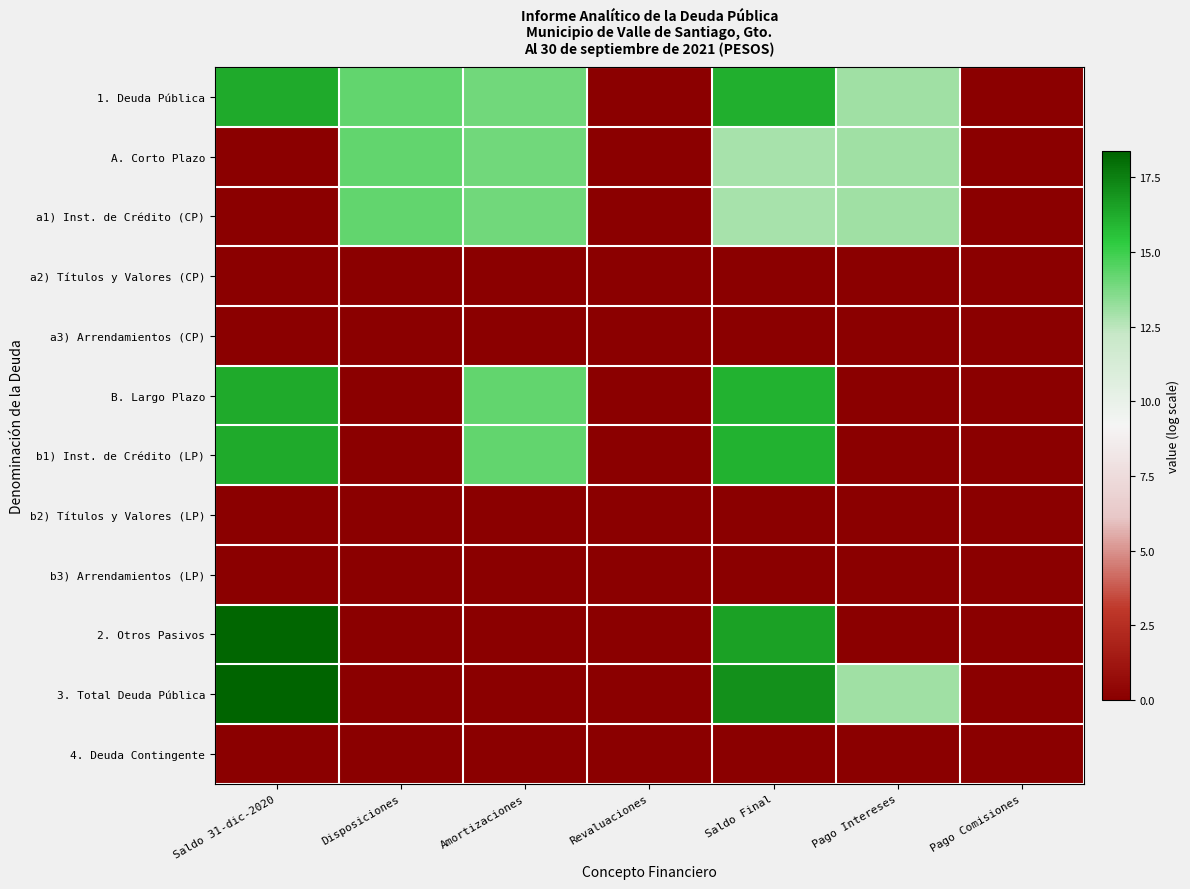

Reading left to right, what are all the values shown in this chart?

1. Deuda Pública: Saldo 31-dic-2020=16.2	Disposiciones=14.3	Amortizaciones=14.0	Revaluaciones=0.0	Saldo Final=16.1	Pago Intereses=13.0	Pago Comisiones=0.0
A. Corto Plazo: Saldo 31-dic-2020=0.0	Disposiciones=14.3	Amortizaciones=14.0	Revaluaciones=0.0	Saldo Final=12.9	Pago Intereses=13.0	Pago Comisiones=0.0
a1) Inst. de Crédito (CP): Saldo 31-dic-2020=0.0	Disposiciones=14.3	Amortizaciones=14.0	Revaluaciones=0.0	Saldo Final=12.9	Pago Intereses=13.0	Pago Comisiones=0.0
a2) Títulos y Valores (CP): Saldo 31-dic-2020=0.0	Disposiciones=0.0	Amortizaciones=0.0	Revaluaciones=0.0	Saldo Final=0.0	Pago Intereses=0.0	Pago Comisiones=0.0
a3) Arrendamientos (CP): Saldo 31-dic-2020=0.0	Disposiciones=0.0	Amortizaciones=0.0	Revaluaciones=0.0	Saldo Final=0.0	Pago Intereses=0.0	Pago Comisiones=0.0
B. Largo Plazo: Saldo 31-dic-2020=16.2	Disposiciones=0.0	Amortizaciones=14.3	Revaluaciones=0.0	Saldo Final=16.1	Pago Intereses=0.0	Pago Comisiones=0.0
b1) Inst. de Crédito (LP): Saldo 31-dic-2020=16.2	Disposiciones=0.0	Amortizaciones=14.3	Revaluaciones=0.0	Saldo Final=16.1	Pago Intereses=0.0	Pago Comisiones=0.0
b2) Títulos y Valores (LP): Saldo 31-dic-2020=0.0	Disposiciones=0.0	Amortizaciones=0.0	Revaluaciones=0.0	Saldo Final=0.0	Pago Intereses=0.0	Pago Comisiones=0.0
b3) Arrendamientos (LP): Saldo 31-dic-2020=0.0	Disposiciones=0.0	Amortizaciones=0.0	Revaluaciones=0.0	Saldo Final=0.0	Pago Intereses=0.0	Pago Comisiones=0.0
2. Otros Pasivos: Saldo 31-dic-2020=18.3	Disposiciones=0.0	Amortizaciones=0.0	Revaluaciones=0.0	Saldo Final=16.5	Pago Intereses=0.0	Pago Comisiones=0.0
3. Total Deuda Pública: Saldo 31-dic-2020=18.4	Disposiciones=0.0	Amortizaciones=0.0	Revaluaciones=0.0	Saldo Final=17.0	Pago Intereses=13.0	Pago Comisiones=0.0
4. Deuda Contingente: Saldo 31-dic-2020=0.0	Disposiciones=0.0	Amortizaciones=0.0	Revaluaciones=0.0	Saldo Final=0.0	Pago Intereses=0.0	Pago Comisiones=0.0